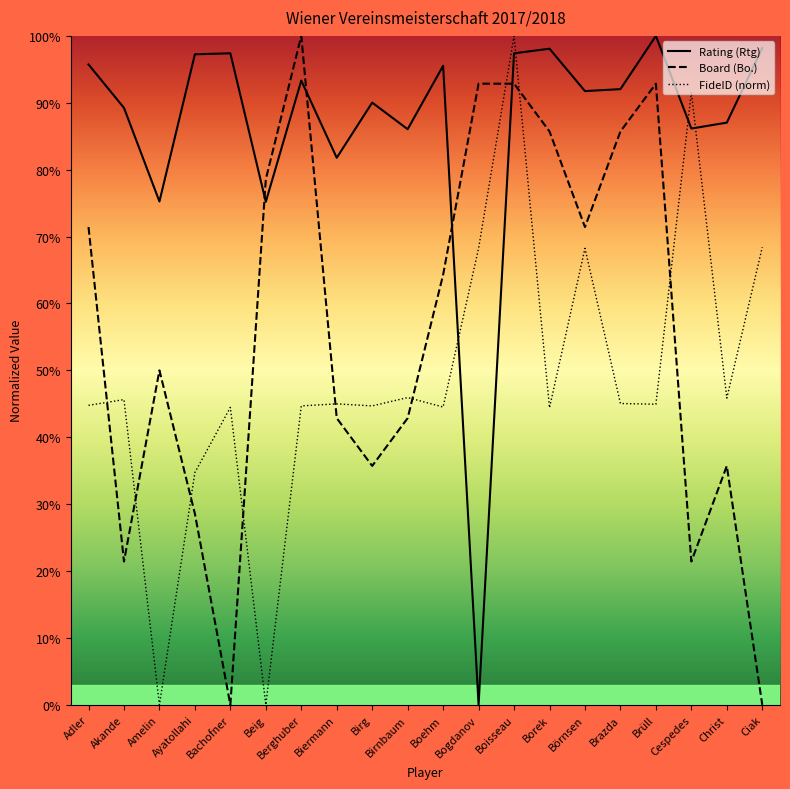

At which label is Board (Bo.) closest to 50?

Amelin